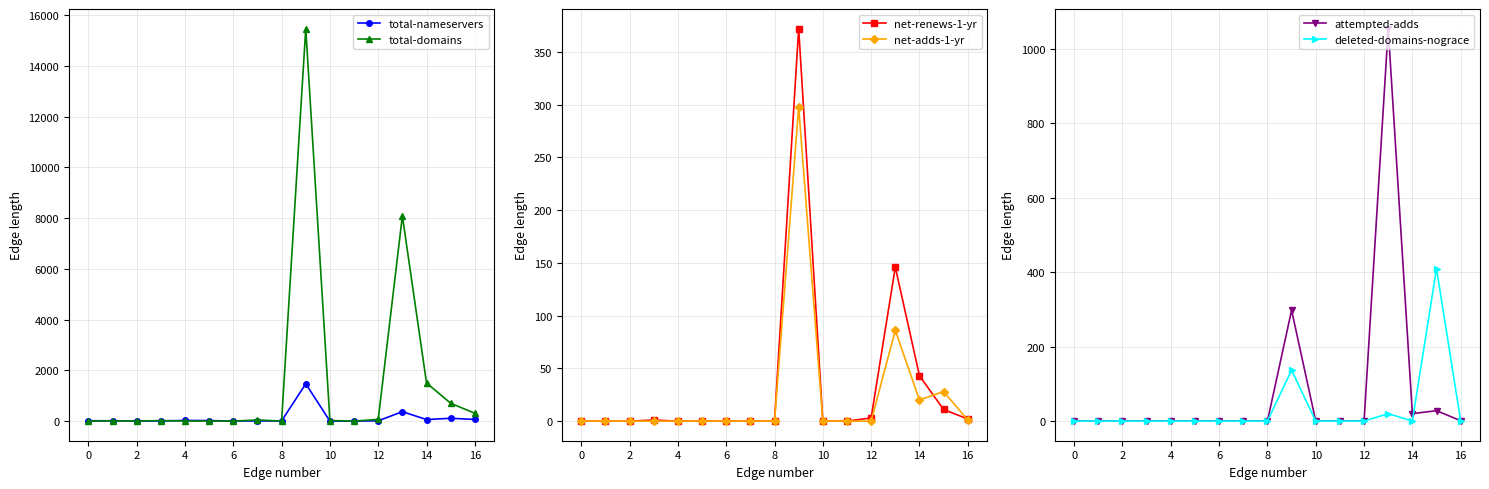

The value of total-domains at 6 is 8068. True or false?

False